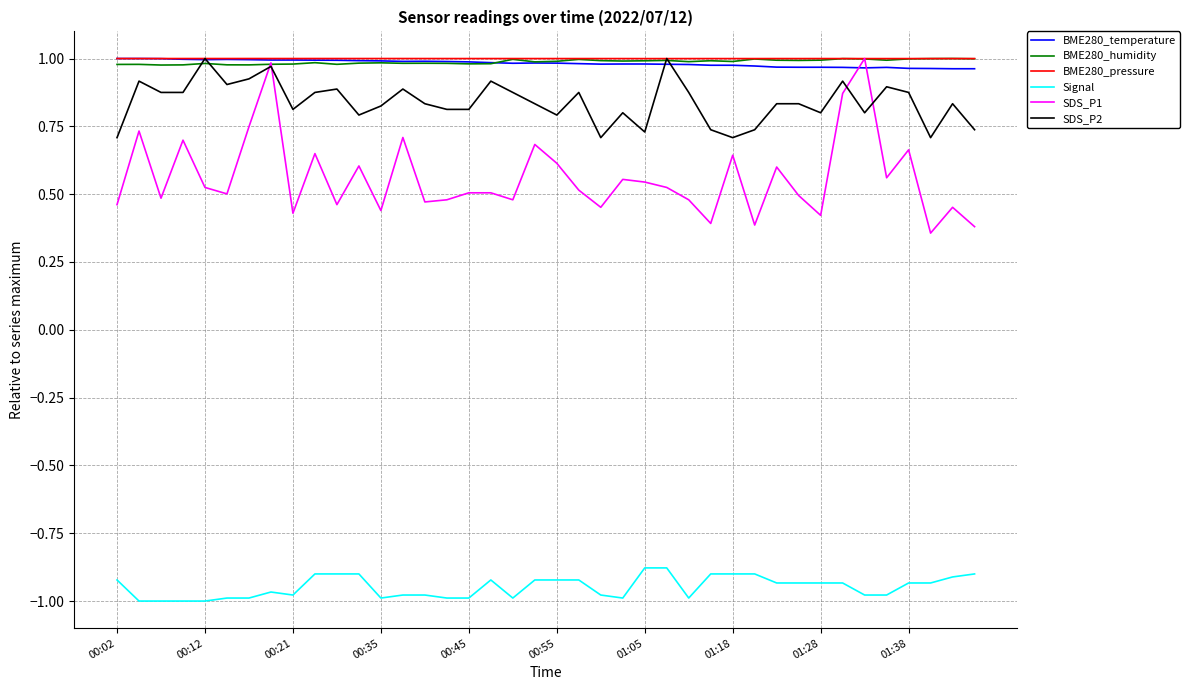

True or false: SDS_P1 and Signal intersect in this chart.

False